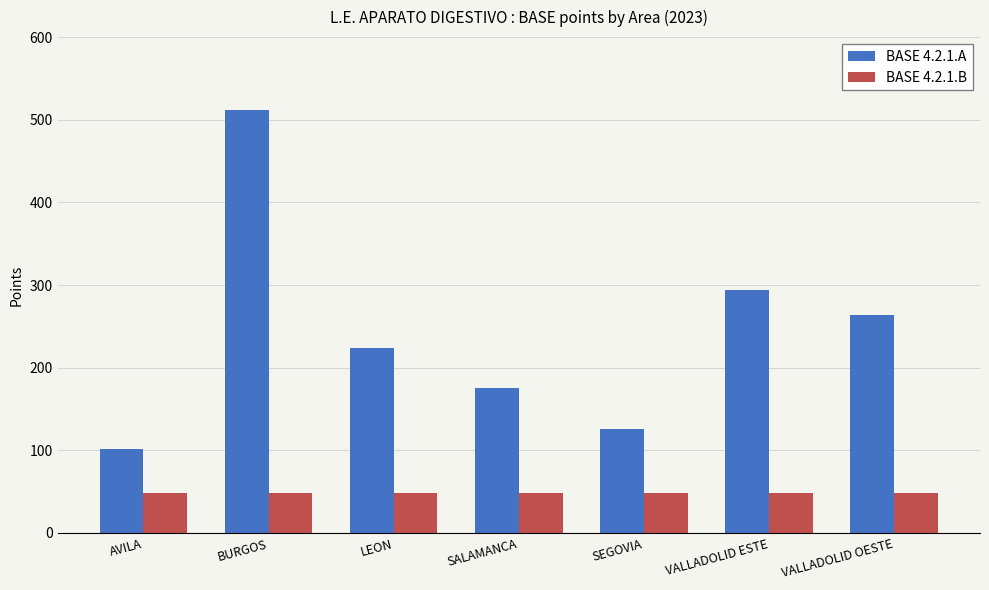

What is the value of the BASE 4.2.1.A bar at the 4th from the left?

176